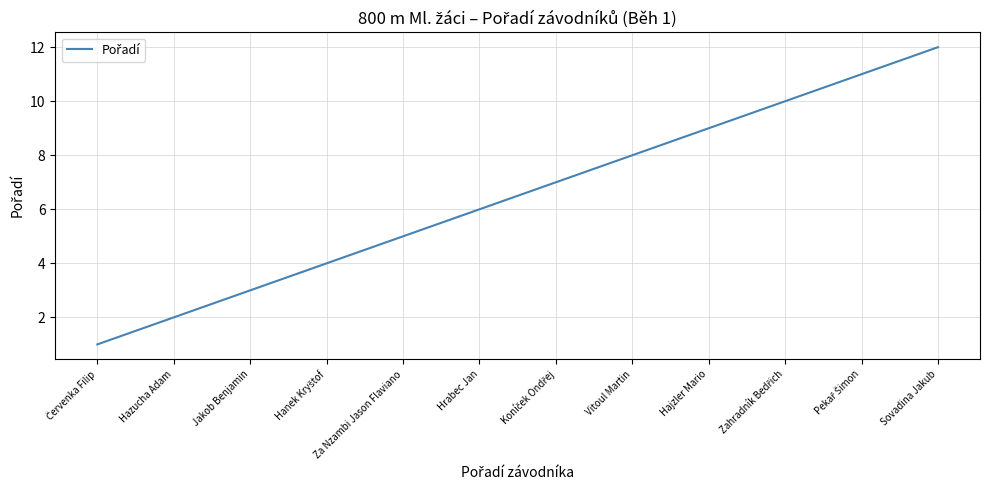

What is the difference between the maximum and minimum values?

11